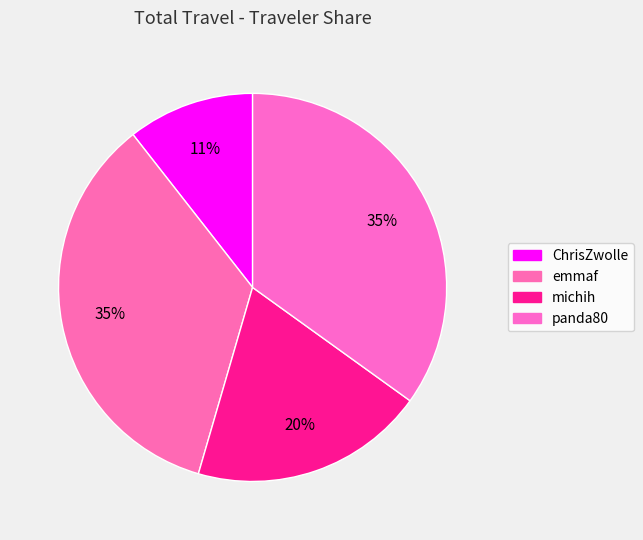

Between ChrisZwolle and panda80, which is larger?

panda80